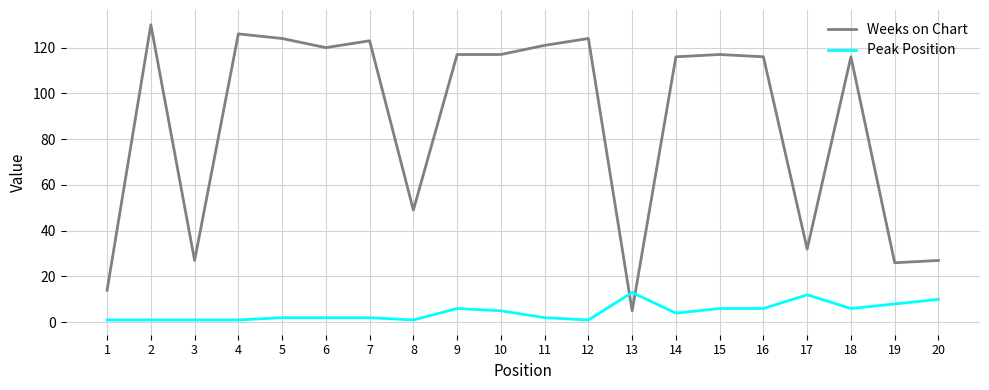

At how many categories does at least one series exceed 52?

13